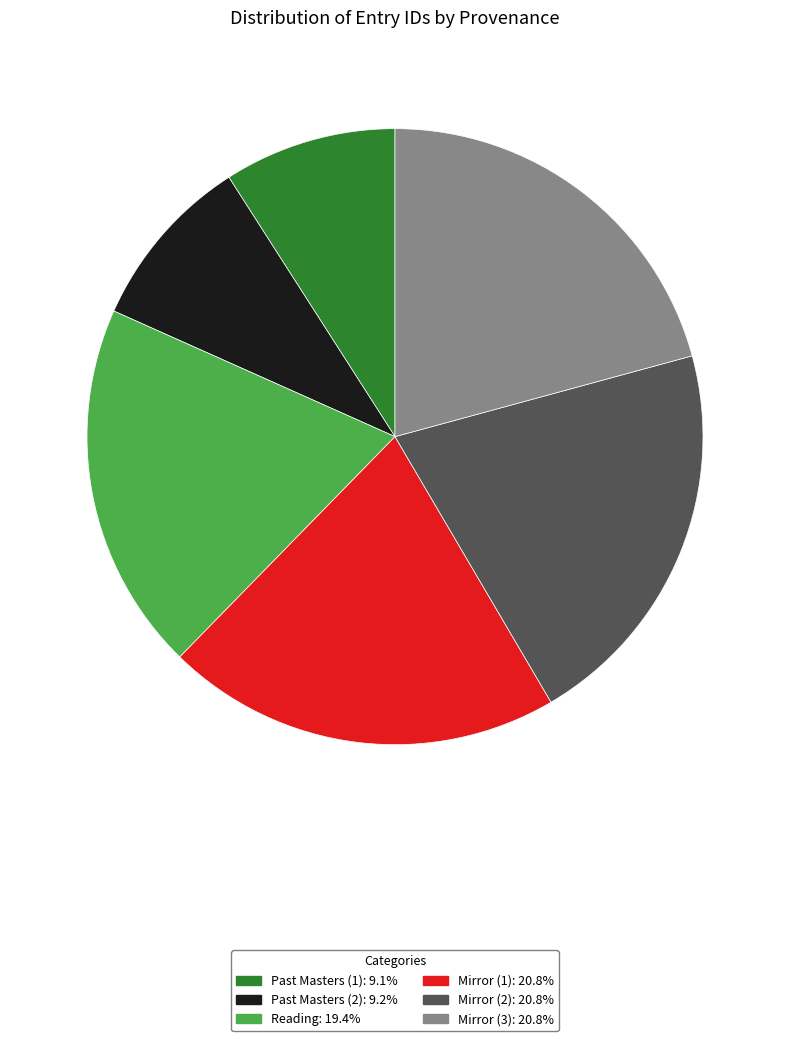

Do Past Masters (1) and Mirror (2) together represent more than half of the pie?

No